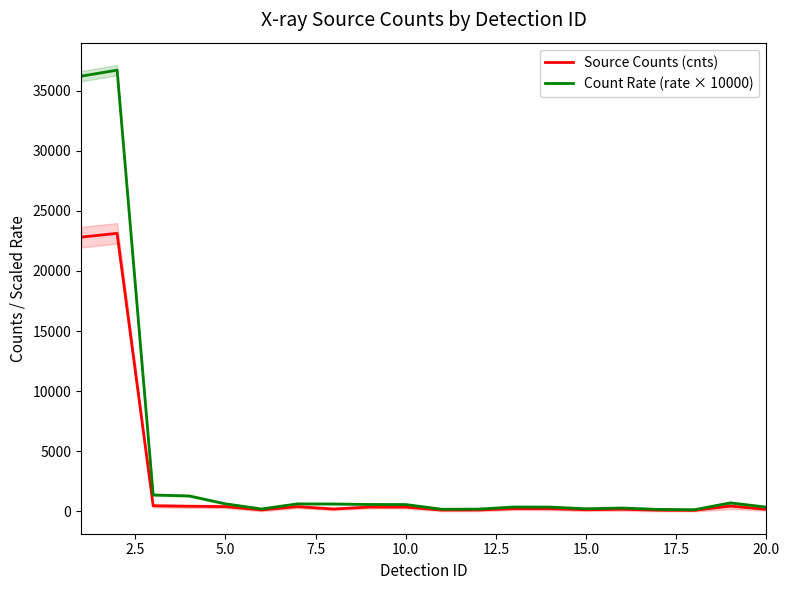

Which series has the largest total across all categories?

Count Rate (rate × 10000)